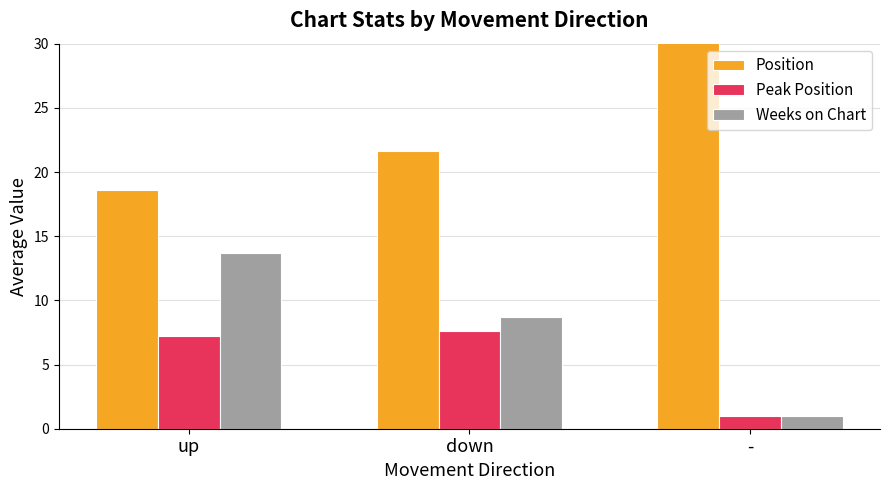

What are all the series names shown in the legend?

Position, Peak Position, Weeks on Chart